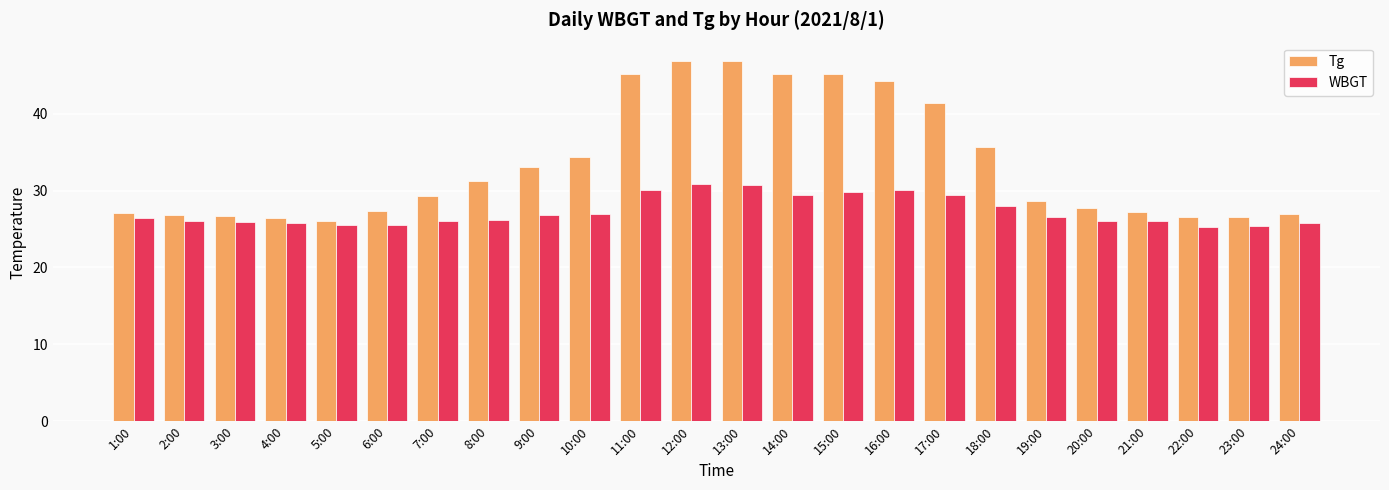

Is it true that Tg equals 27.3 at 6:00?

True